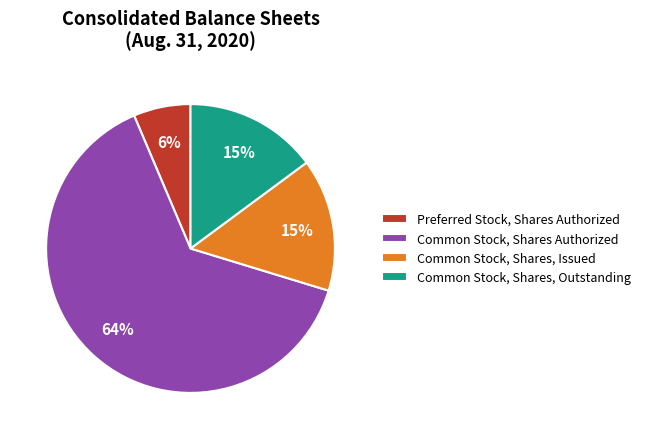

To the nearest percent, what portion does Common Stock, Shares, Outstanding represent?

15%